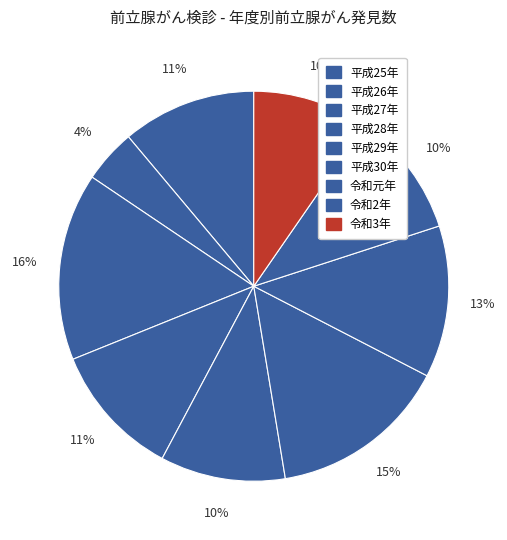

Combined, do 令和元年 and 平成30年 account for over 50%?

No